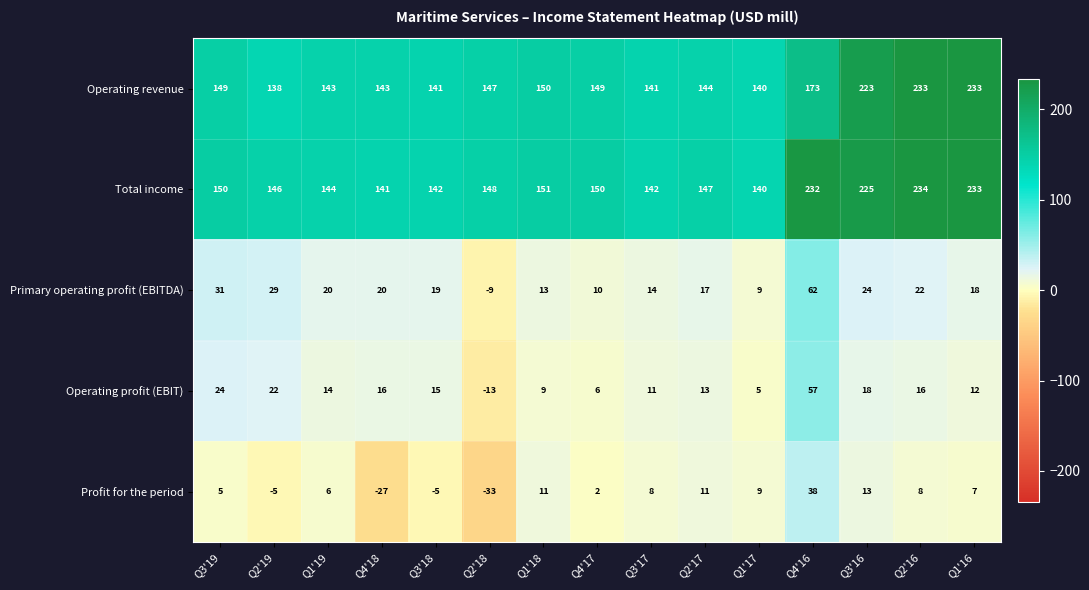

The value of Profit for the period at Q2'18 is -33. True or false?

True